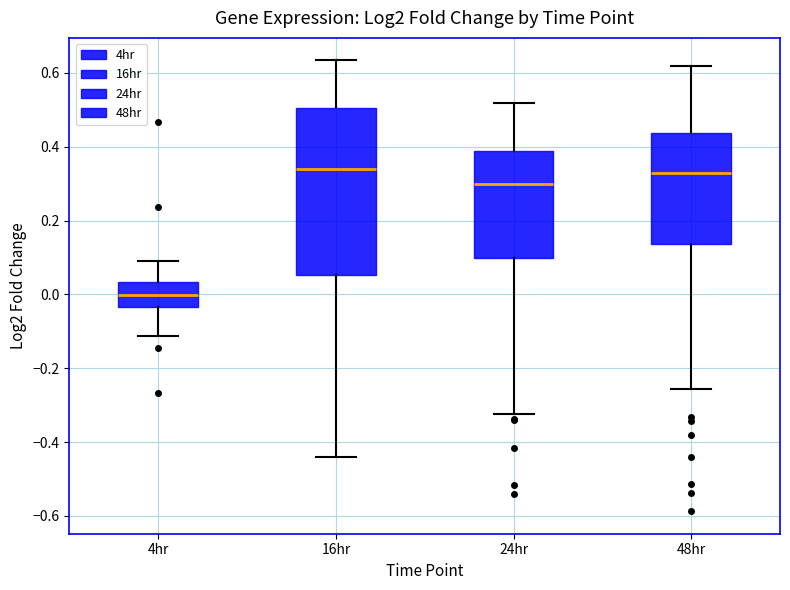

Reading left to right, read every box against the y-axis: the position of its median line, the range the box covers, and the ends of its whiskers. The values are not printed on the chart, so give them approximately, as read against the axis.

4hr: median 0.00, box -0.04 to 0.04, whiskers -0.12 to 0.10
16hr: median 0.34, box 0.06 to 0.50, whiskers -0.44 to 0.64
24hr: median 0.30, box 0.10 to 0.40, whiskers -0.32 to 0.52
48hr: median 0.32, box 0.14 to 0.44, whiskers -0.26 to 0.62